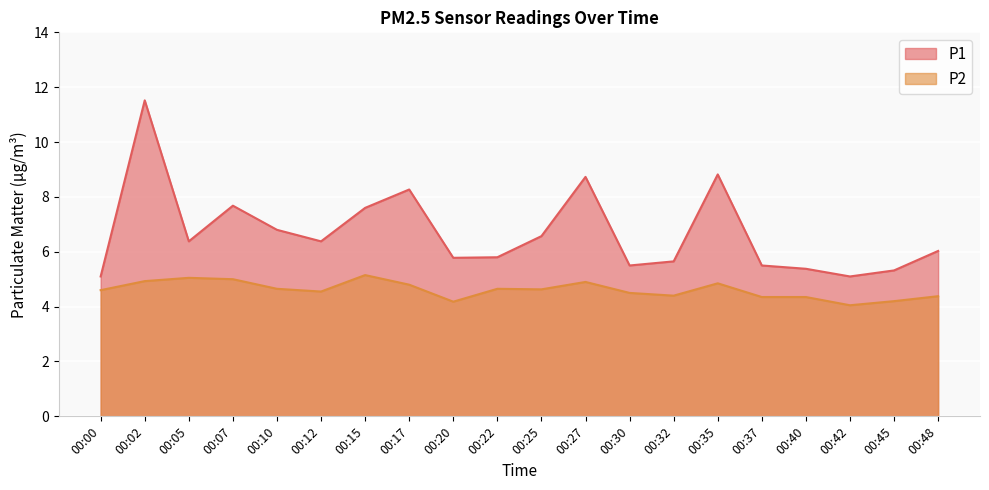

Reading left to right, what are all the values shown in this chart?

P1: 00:00=5.1	00:02=11.5	00:05=6.4	00:07=7.7	00:10=6.8	00:12=6.4	00:15=7.6	00:17=8.3	00:20=5.8	00:22=5.8	00:25=6.6	00:27=8.7	00:30=5.5	00:32=5.7	00:35=8.8	00:37=5.5	00:40=5.4	00:42=5.1	00:45=5.3	00:48=6.0
P2: 00:00=4.6	00:02=4.9	00:05=5.0	00:07=5.0	00:10=4.7	00:12=4.5	00:15=5.2	00:17=4.8	00:20=4.2	00:22=4.7	00:25=4.6	00:27=4.9	00:30=4.5	00:32=4.4	00:35=4.8	00:37=4.3	00:40=4.3	00:42=4.0	00:45=4.2	00:48=4.4